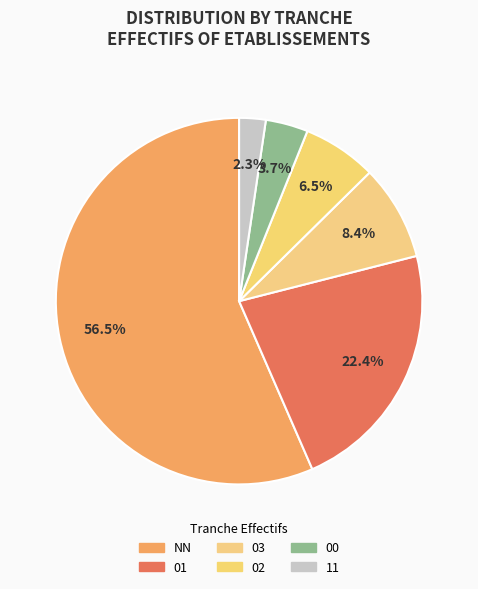

Count the number of slices in the pie.

6